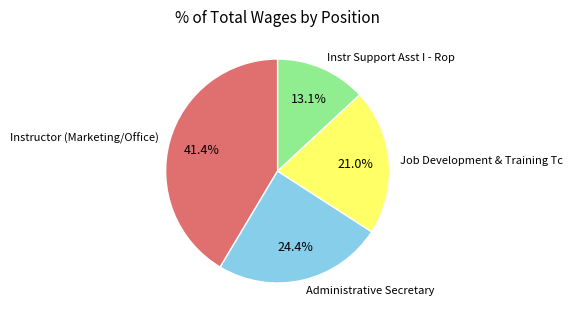

Is it true that Instructor (Marketing/Office) is 50% of the pie?

False